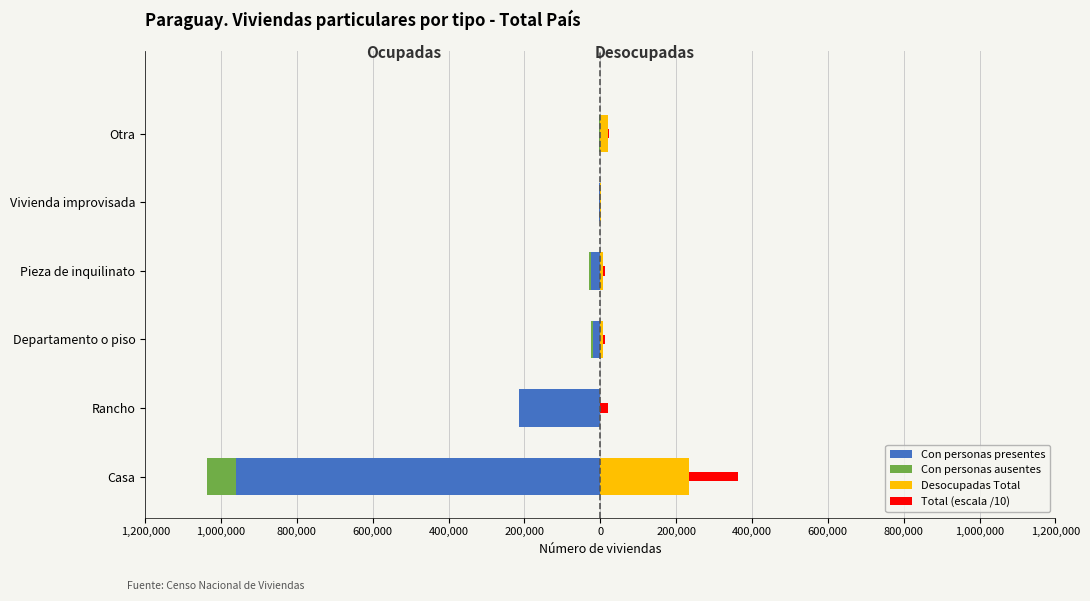

How many bars are there in total?

24